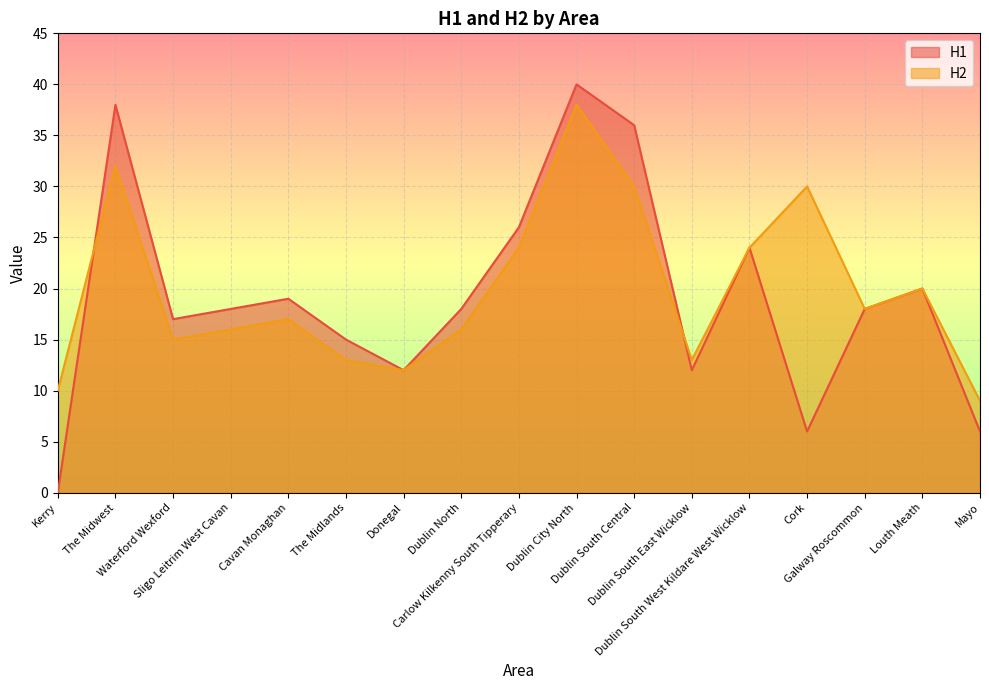

What is the value of the H2 point at the 4th from the left?

16